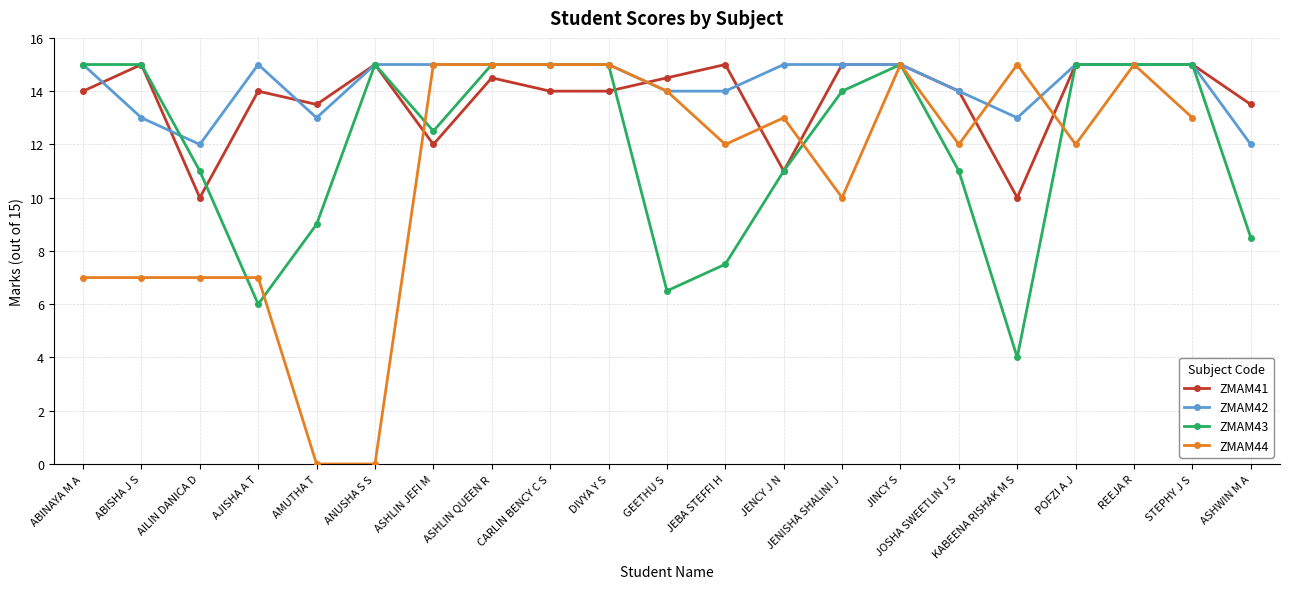

Which series has the largest range (max minus min)?

ZMAM44